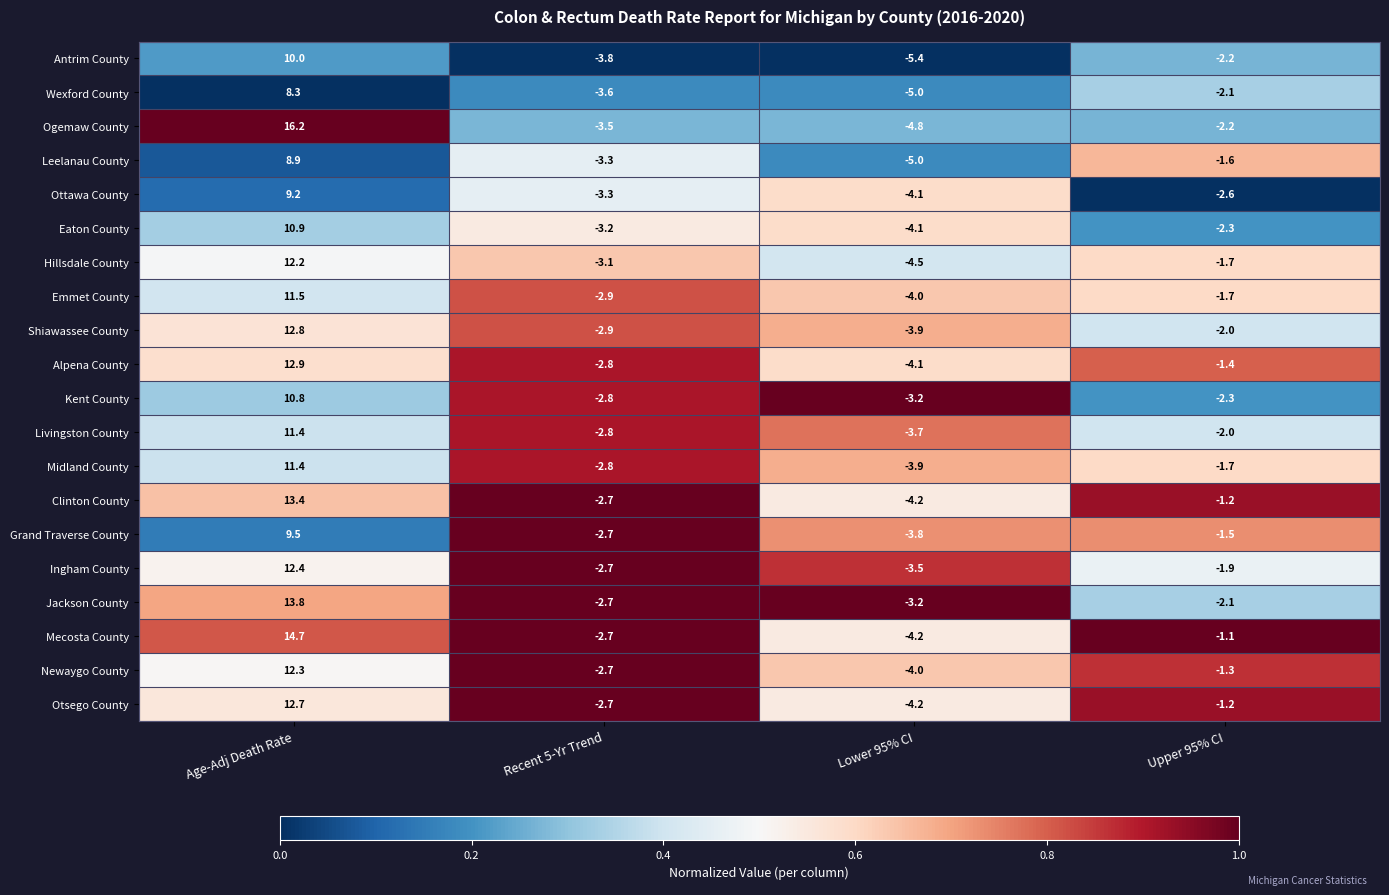

The value of Kent County at Lower 95% CI is -4.3. True or false?

False